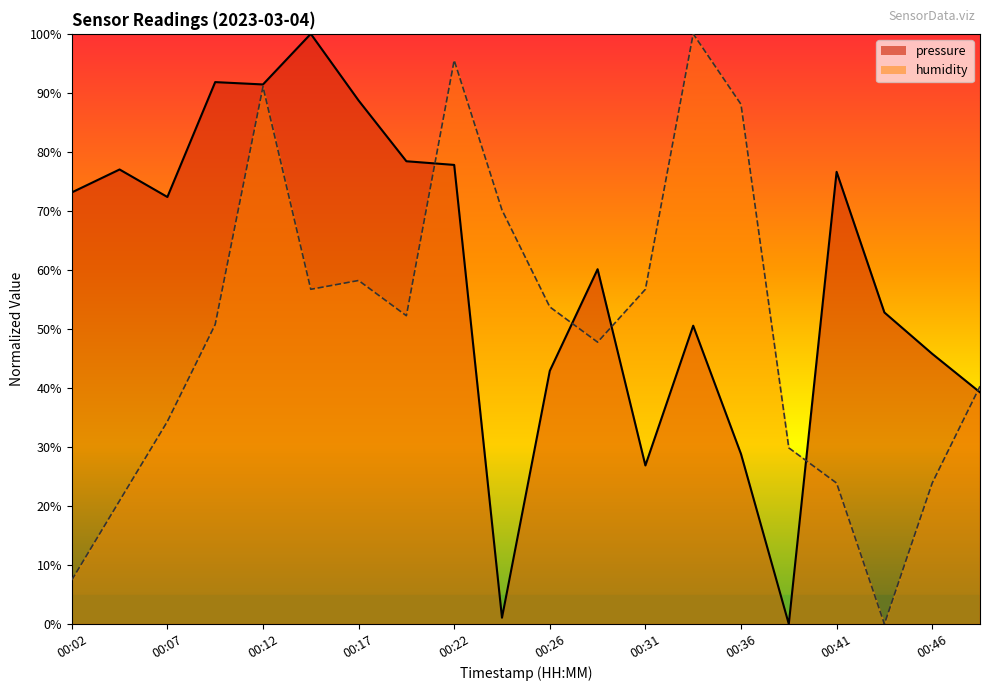

List the series in order of their peak value, lowest first.

pressure, humidity